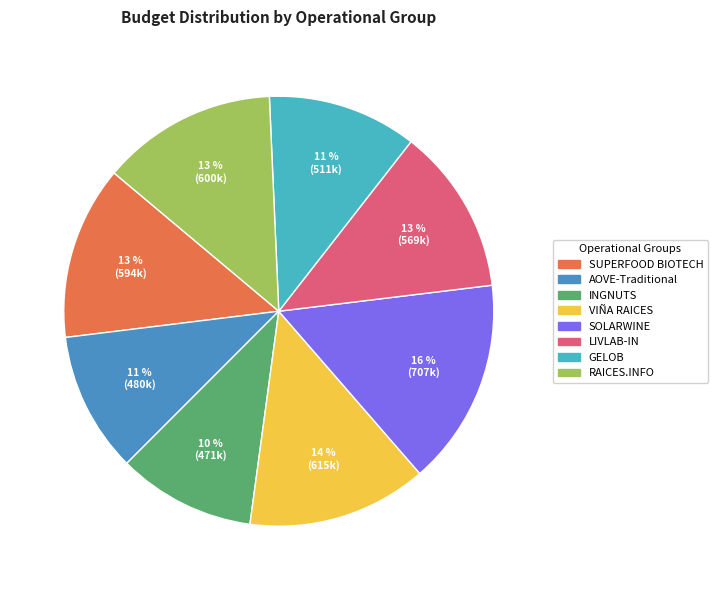

What percentage is the VIÑA RAICES slice, to the nearest percent?

14%